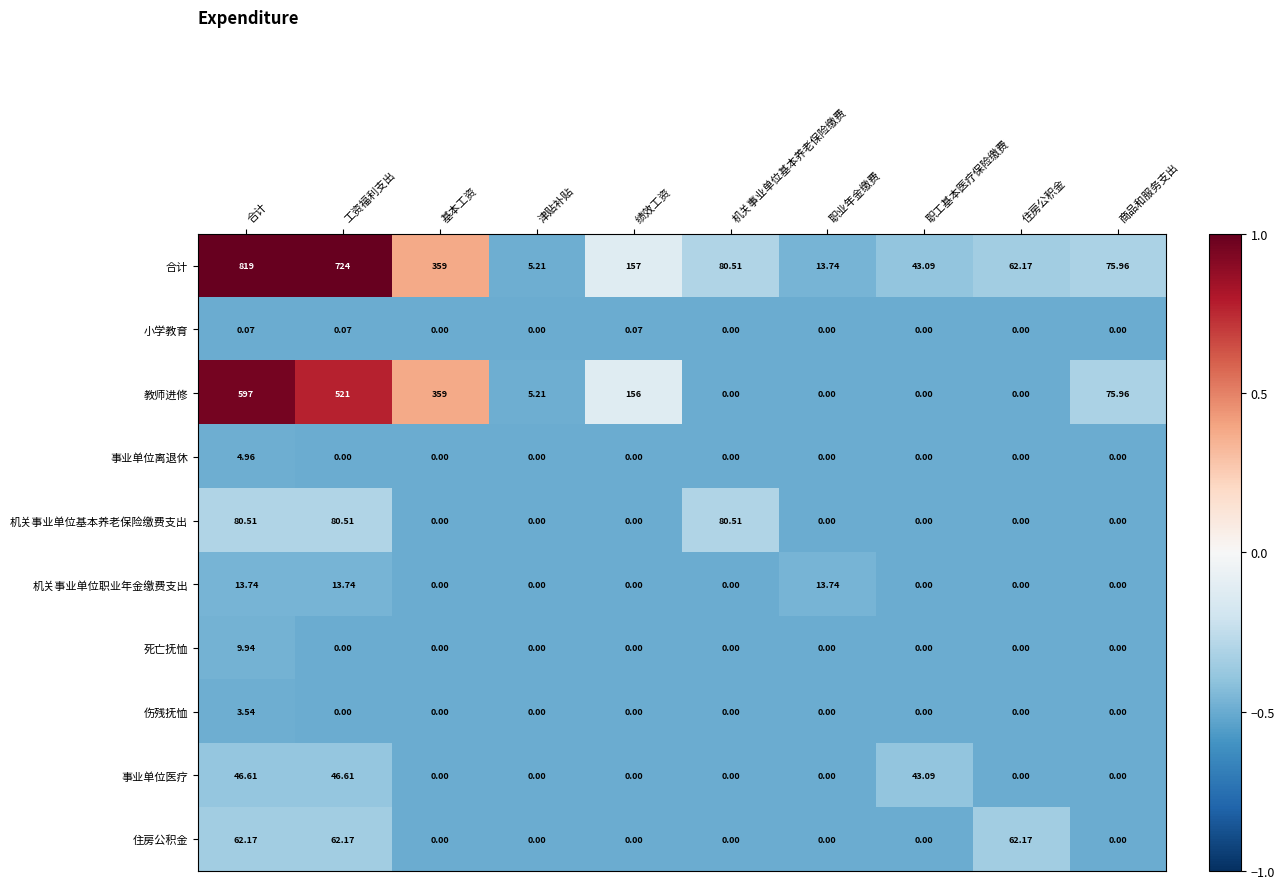

List the series in order of their peak value, highest first.

合计, 教师进修, 机关事业单位基本养老保险缴费支出, 住房公积金, 事业单位医疗, 机关事业单位职业年金缴费支出, 死亡抚恤, 事业单位离退休, 伤残抚恤, 小学教育